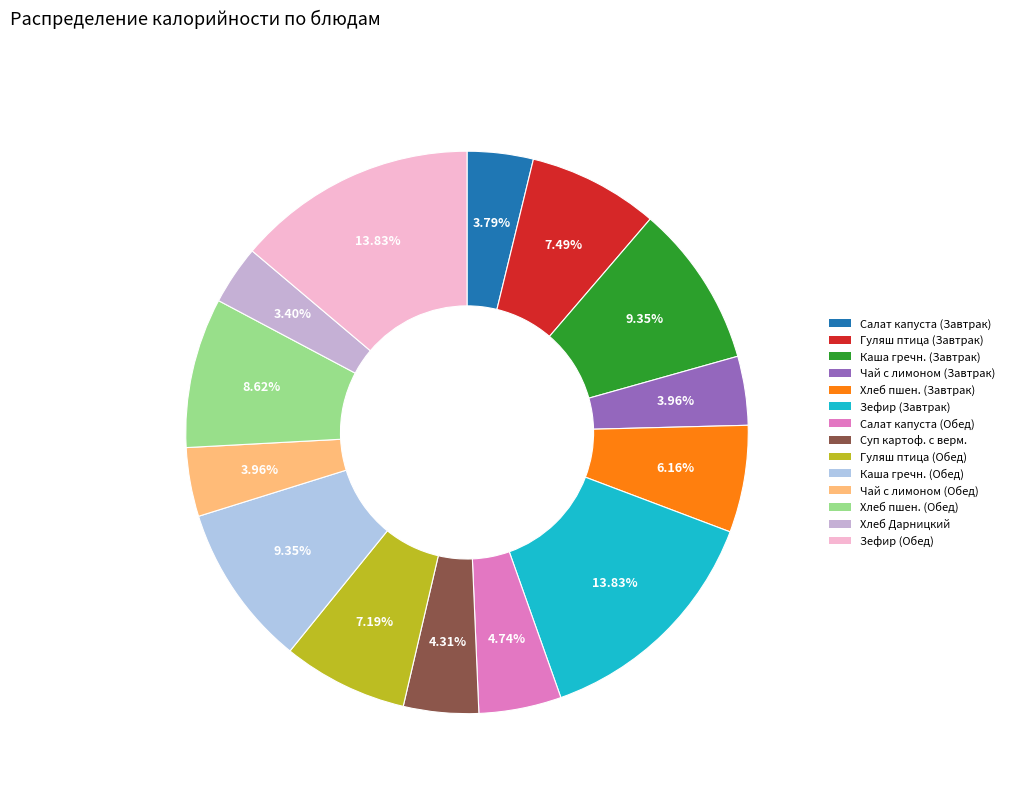

Which category has the biggest portion of the pie?

Зефир ванильный (Завтрак)